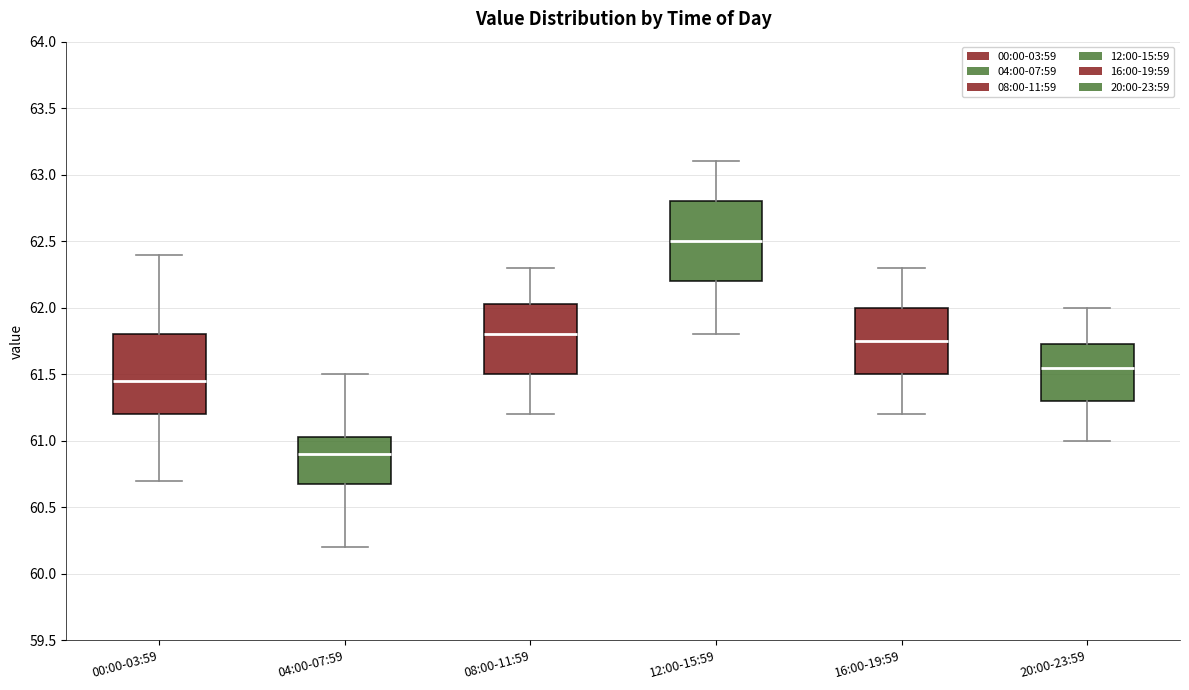

Reading left to right, read every box against the y-axis: the position of its median line, the range the box covers, and the ends of its whiskers. The values are not printed on the chart, so give them approximately, as read against the axis.

00:00-03:59: median 61.45, box 61.20 to 61.80, whiskers 60.70 to 62.40
04:00-07:59: median 60.90, box 60.70 to 61.05, whiskers 60.20 to 61.50
08:00-11:59: median 61.80, box 61.50 to 62.05, whiskers 61.20 to 62.30
12:00-15:59: median 62.50, box 62.20 to 62.80, whiskers 61.80 to 63.10
16:00-19:59: median 61.75, box 61.50 to 62.00, whiskers 61.20 to 62.30
20:00-23:59: median 61.55, box 61.30 to 61.75, whiskers 61.00 to 62.00